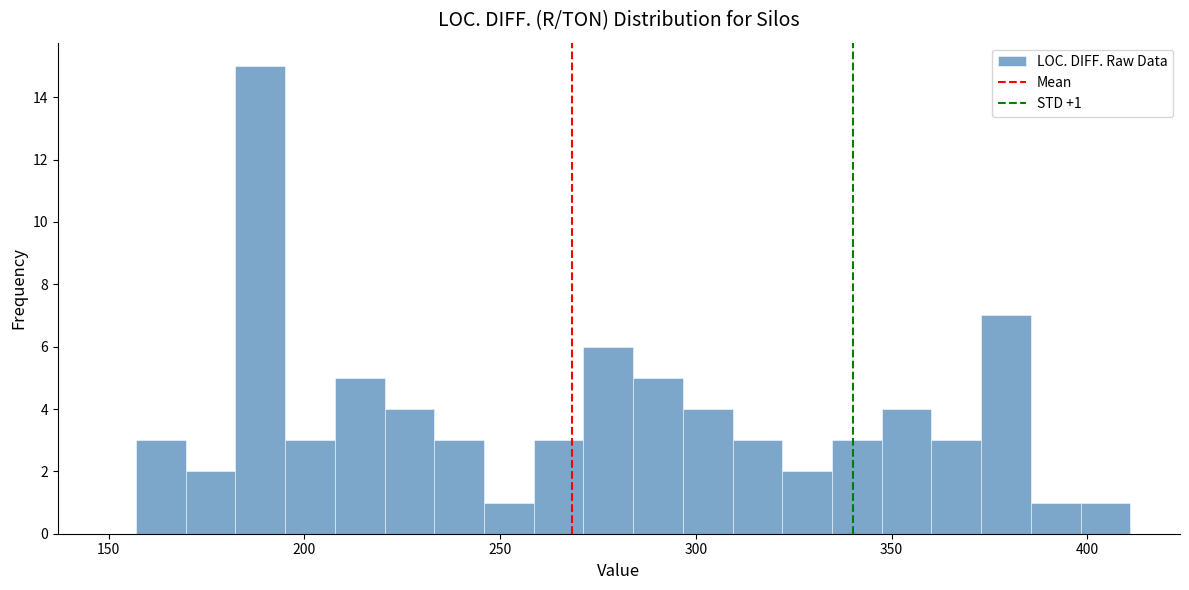

Read against the x-axis, roughly where is the centre of the tallest bar?

190